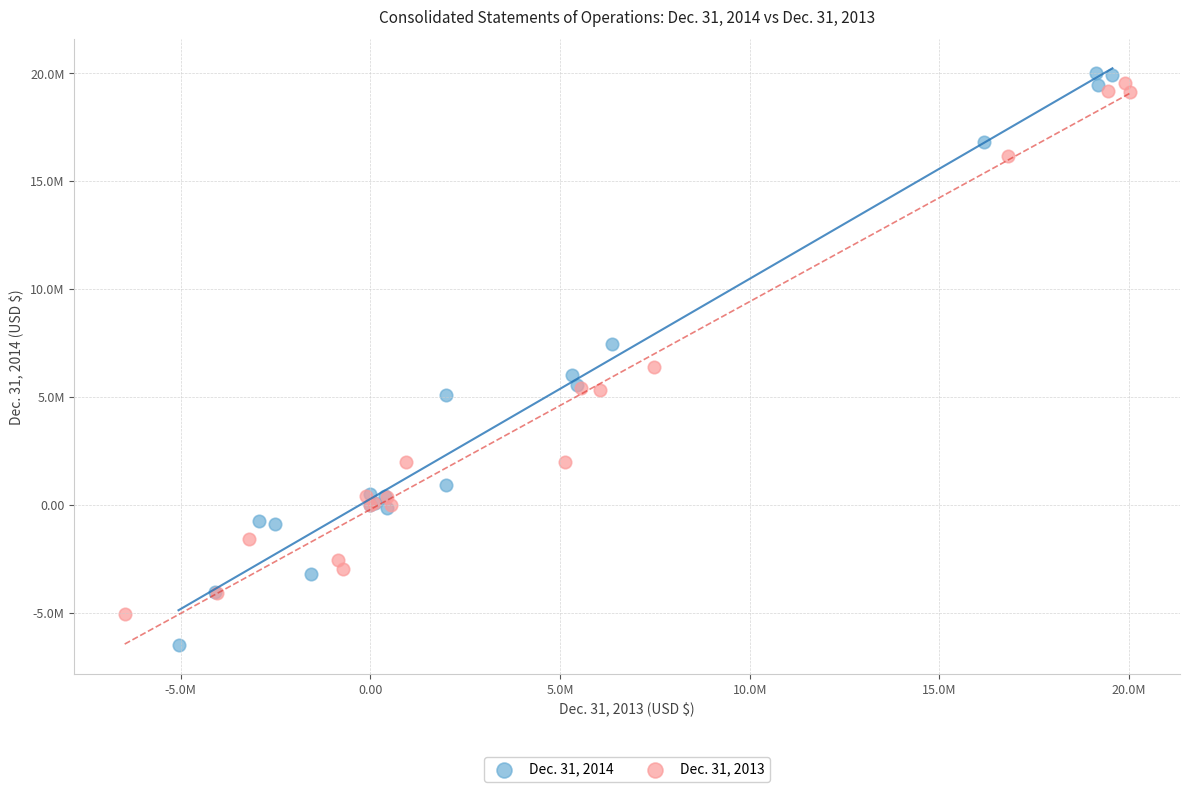

What are all the series names shown in the legend?

Dec. 31, 2014, Dec. 31, 2013